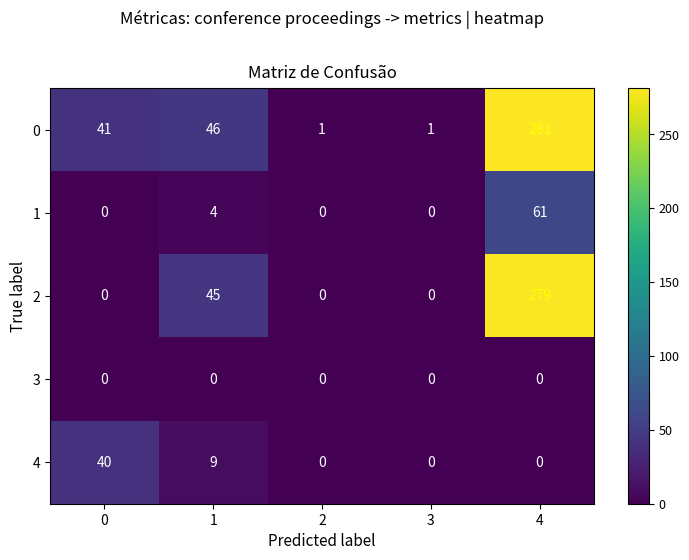

What is the average value of the 2 series?

65